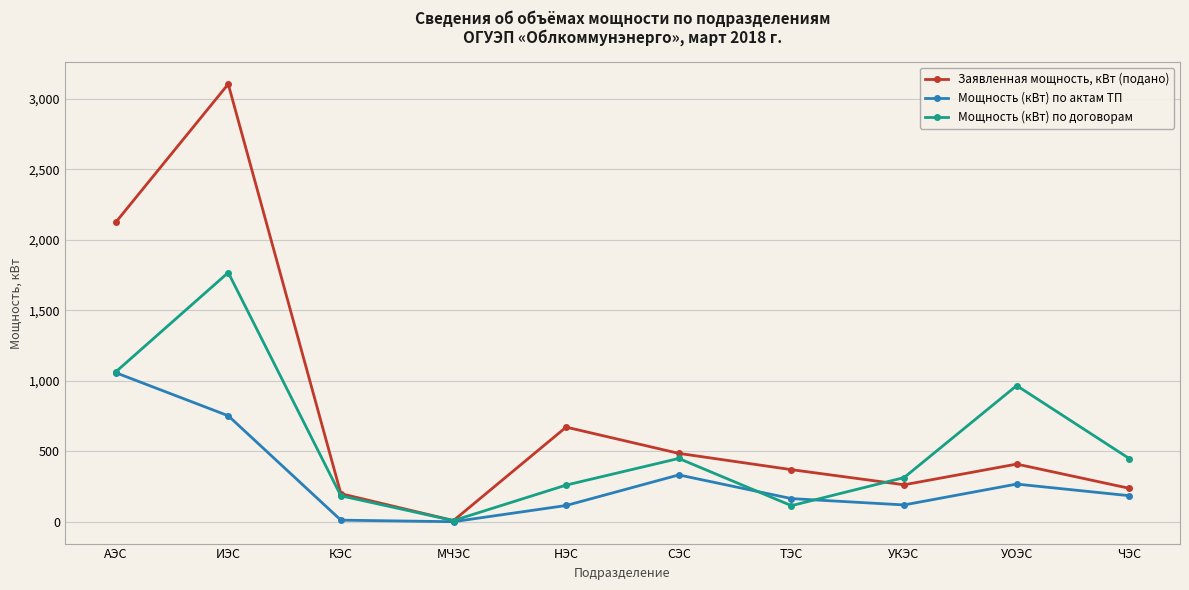

What is the approximate value of Мощность (кВт) по актам ТП at ЧЭС?

184.5